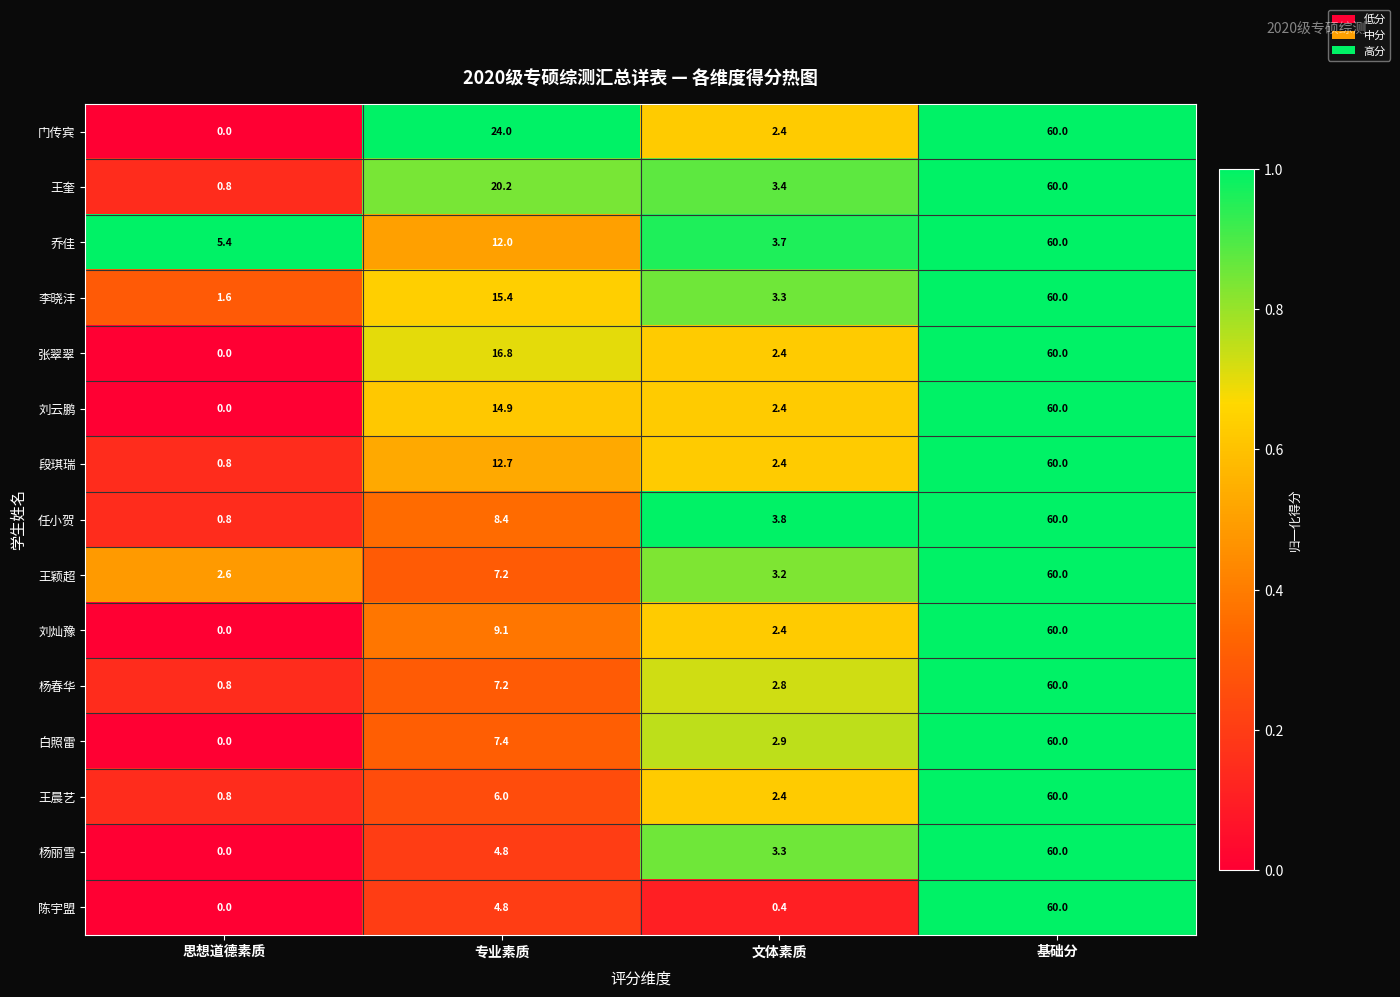

What is the approximate value of 杨春华 at 思想道德素质?

0.8